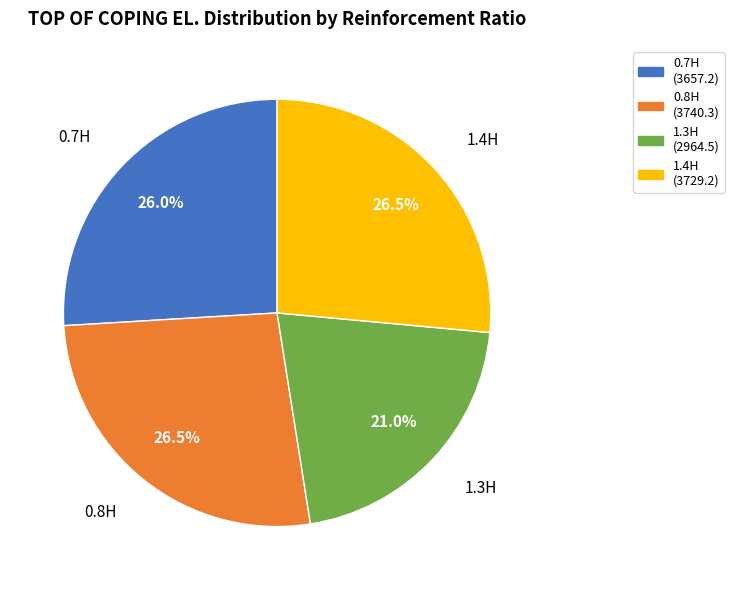

Is there any slice that represents more than half of the pie?

No